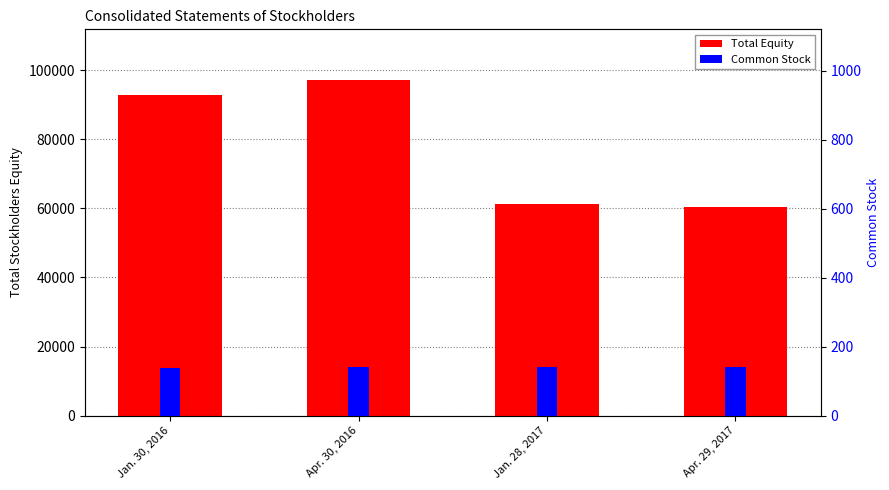

Between Apr. 30, 2016 and Jan. 30, 2016, which is larger?

Apr. 30, 2016